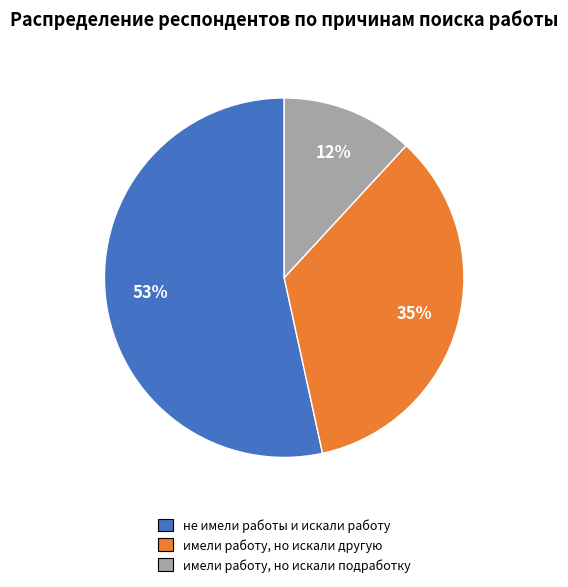

Is it true that имели работу, но искали подработку is 1% of the pie?

False